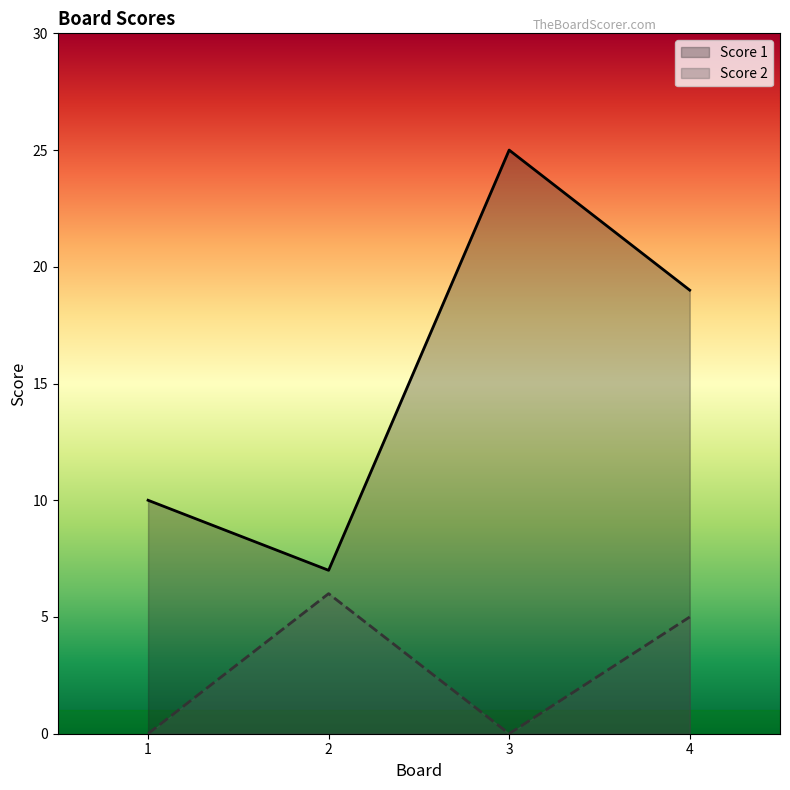

True or false: Score 2 and Score 1 cross at least once.

False